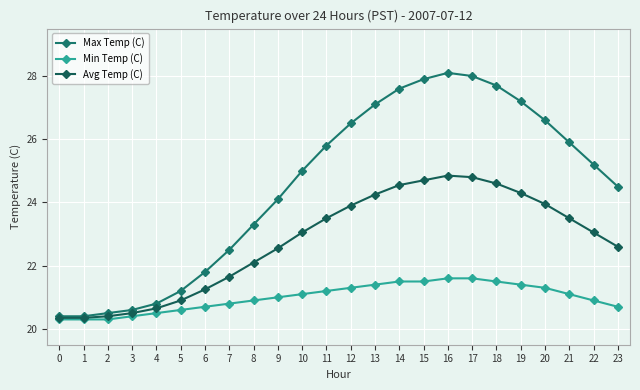

True or false: Min Temp (C) and Max Temp (C) intersect in this chart.

False